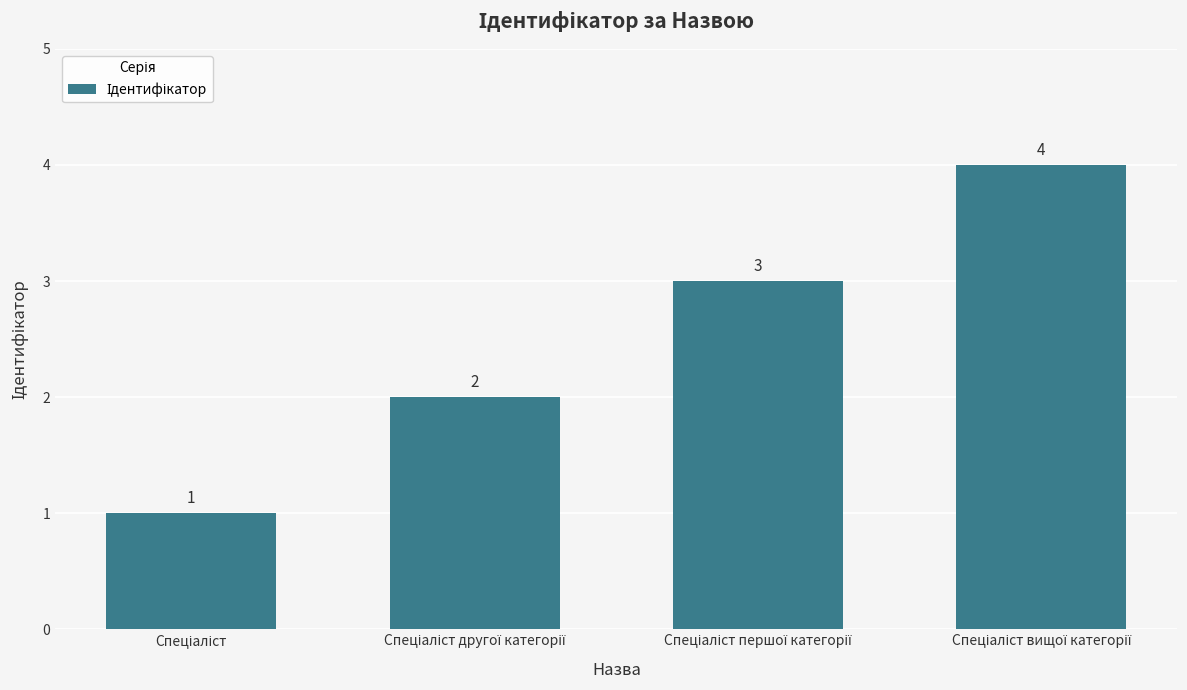

Does the chart contain any negative values?

No